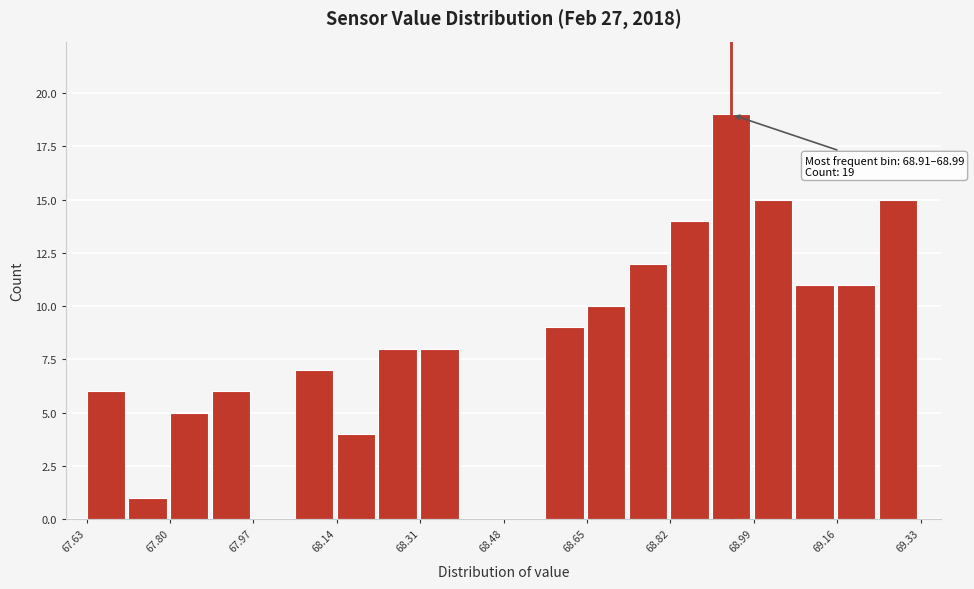

Which range on the x-axis has the tallest bar?

68.905 to 68.990